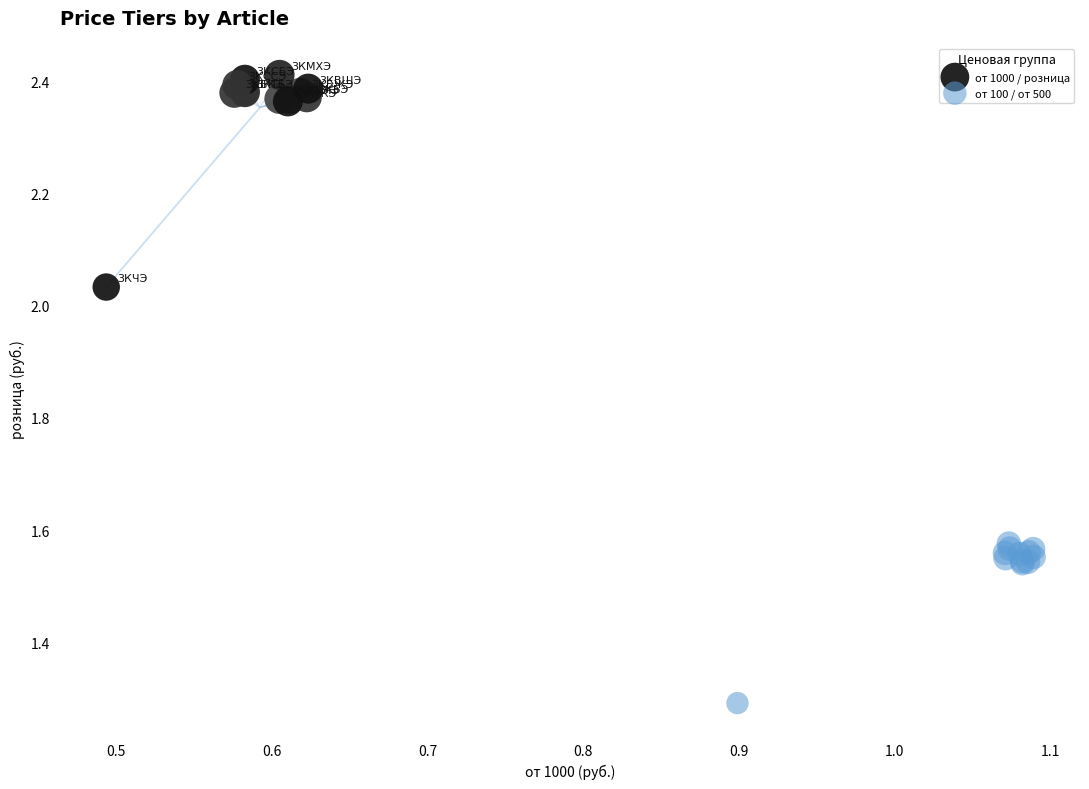

Which series has the largest Y range (max minus min)?

от 1000 / розница